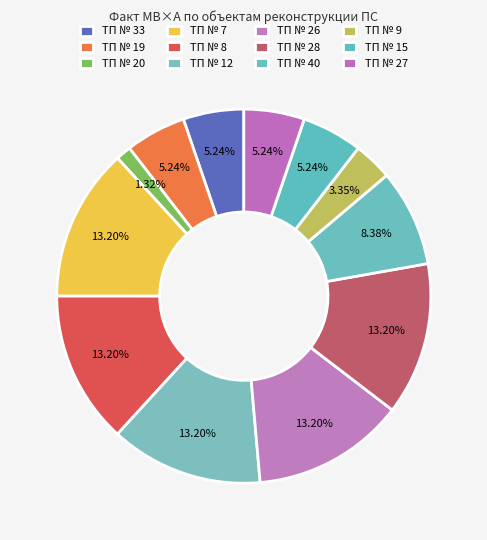

Which slice is the largest?

ТП № 7